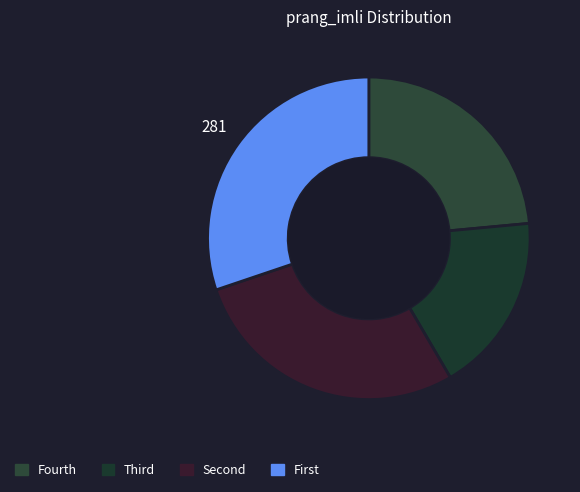

How many segments does this pie chart have?

4